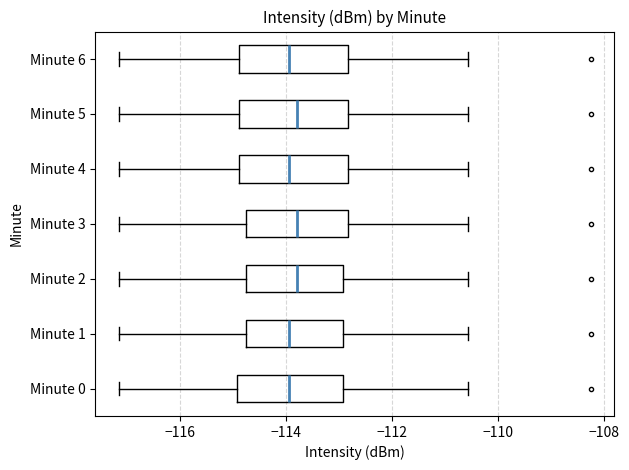

Reading bottom to top, read every box against the x-axis: the position of its median line, the range the box covers, and the ends of its whiskers. The values are not printed on the chart, so give them approximately, as read against the axis.

Minute 0: median -114.0, box -115.0 to -113.0, whiskers -117.2 to -110.6
Minute 1: median -114.0, box -114.8 to -113.0, whiskers -117.2 to -110.6
Minute 2: median -113.8, box -114.8 to -113.0, whiskers -117.2 to -110.6
Minute 3: median -113.8, box -114.8 to -112.8, whiskers -117.2 to -110.6
Minute 4: median -114.0, box -114.8 to -112.8, whiskers -117.2 to -110.6
Minute 5: median -113.8, box -114.8 to -112.8, whiskers -117.2 to -110.6
Minute 6: median -114.0, box -114.8 to -112.8, whiskers -117.2 to -110.6